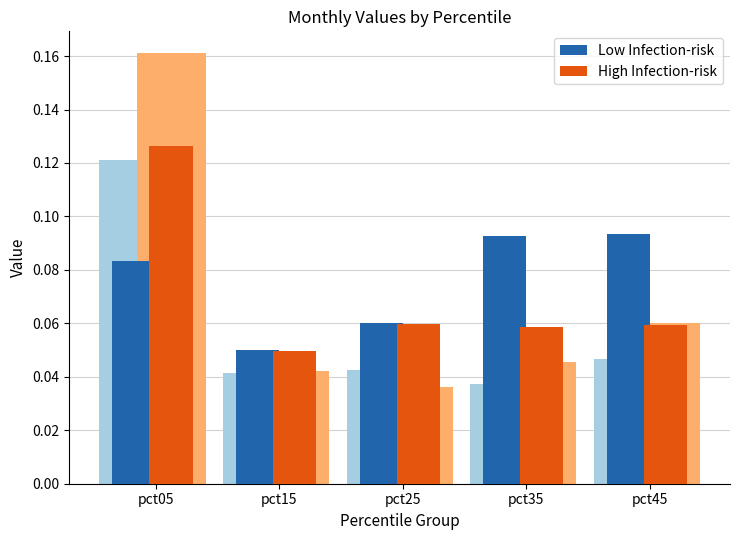

True or false: High Infection-risk has a value of 0.1 at pct25.

False